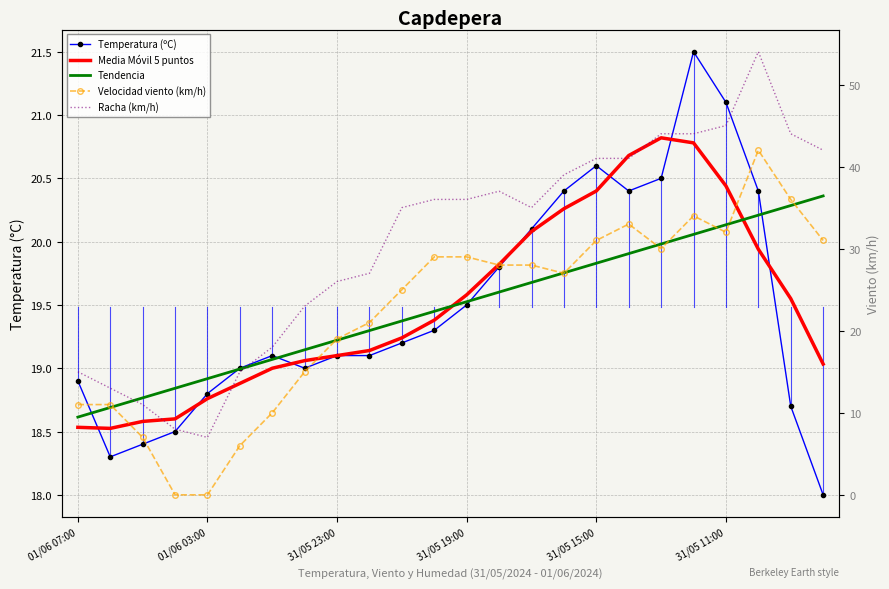

Read the Velocidad viento (km/h) value at 31/05 11:00.

32.0